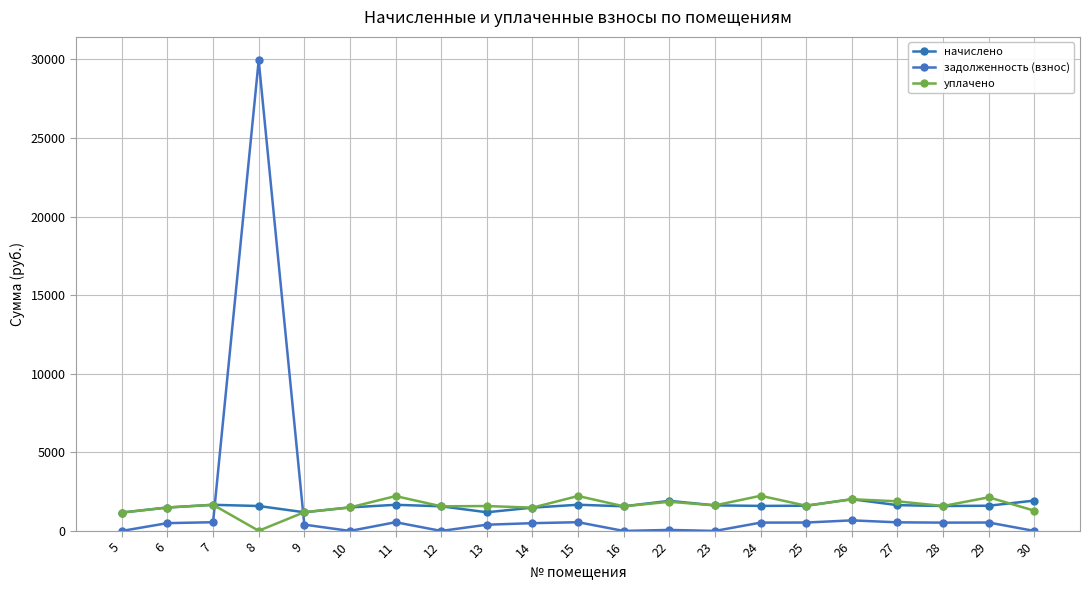

What are all the series names shown in the legend?

начислено, задолженность (взнос), уплачено